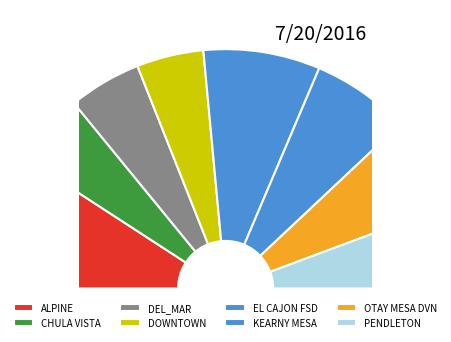

The OTAY MESA DVN slice represents 13% of the pie. True or false?

True